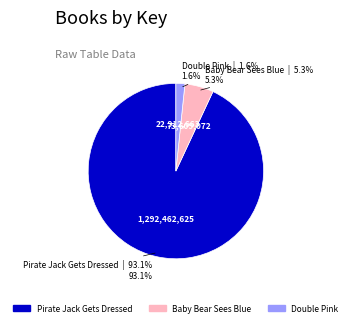

Does any single category account for the majority?

Yes